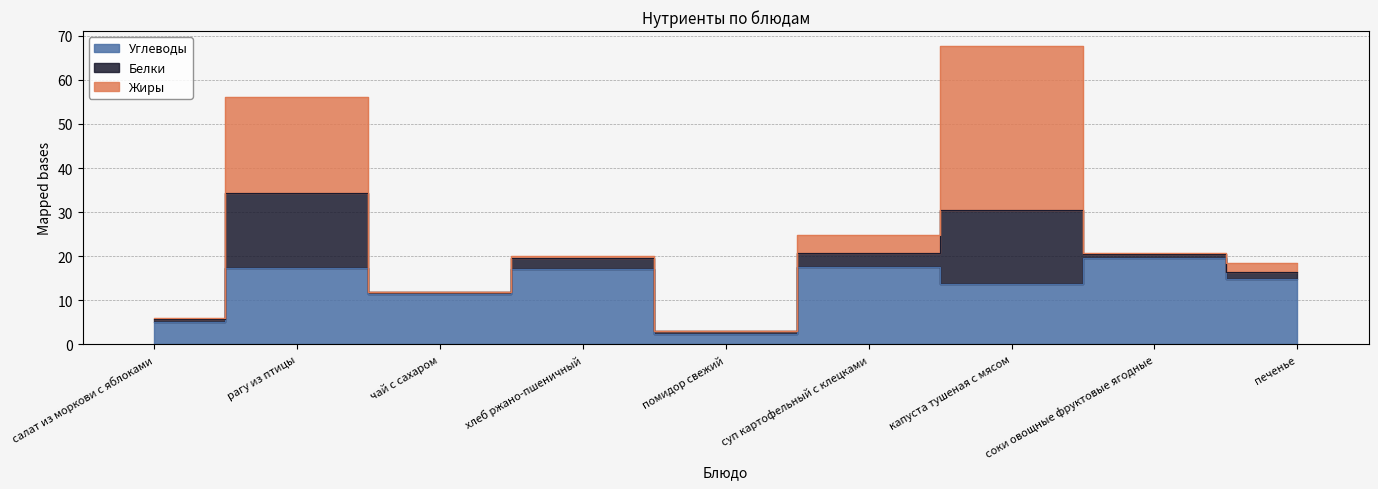

What is the label of the 6th point from the left?

суп картофельный с клецками